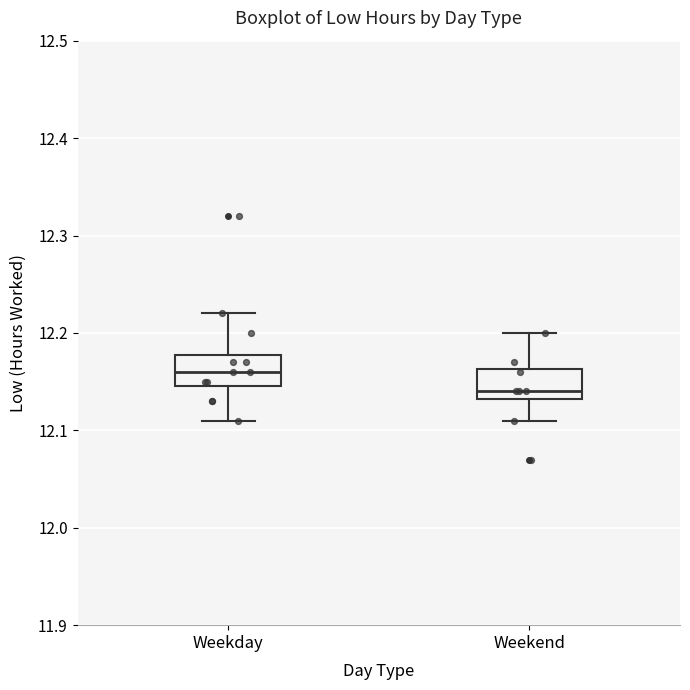

Reading left to right, transcribe this box plot: for each box, give where its median line is, the range the box spans, and where its two whiskers end, as read against the y-axis. The values are not printed on the chart, so give them approximately, as read against the axis.

Weekday: median 12.16, box 12.15 to 12.18, whiskers 12.11 to 12.22
Weekend: median 12.14, box 12.13 to 12.16, whiskers 12.11 to 12.20